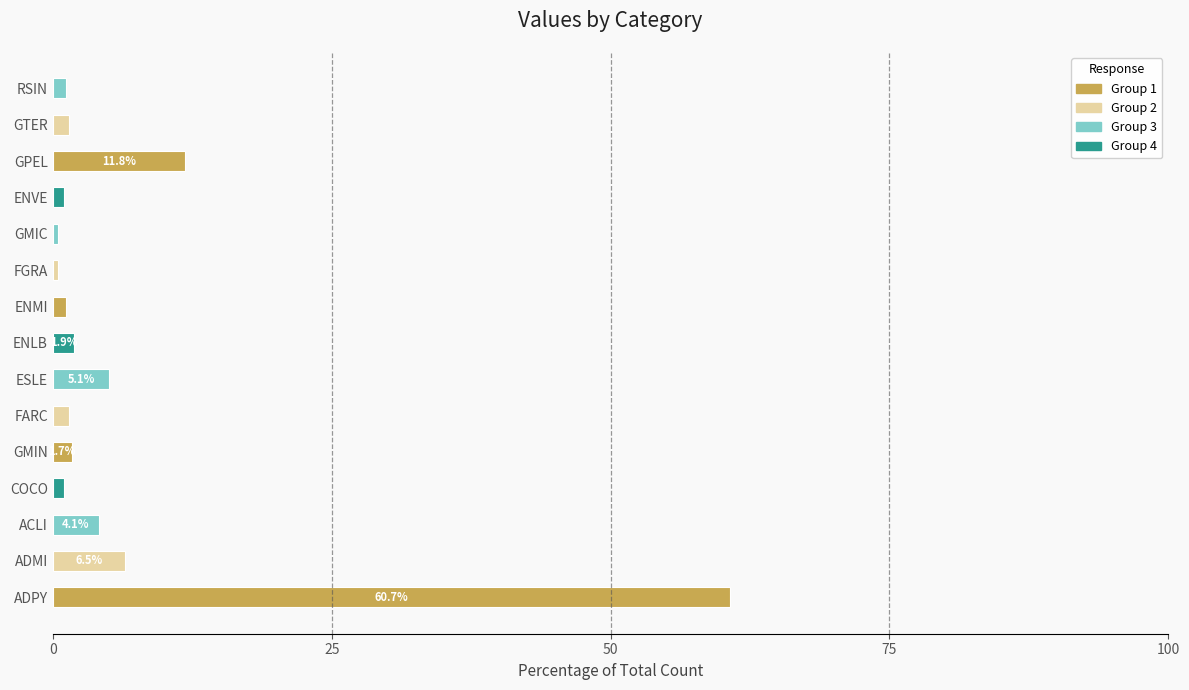

How many categories are shown in the chart?

15